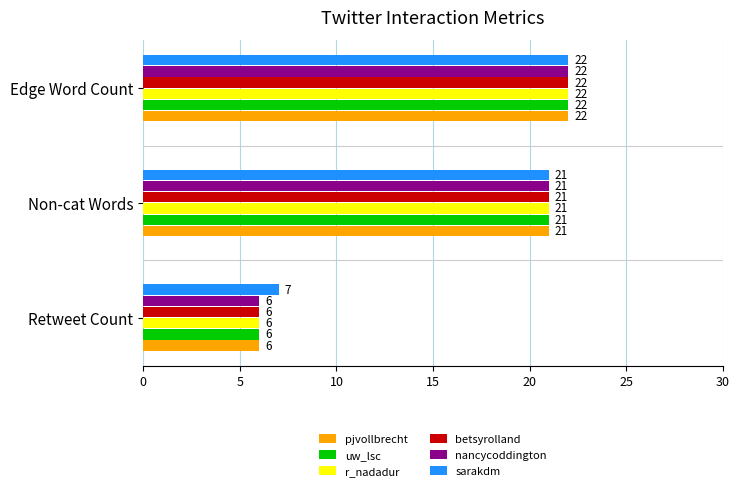

Is the value of r_nadadur at Non-cat Words greater than the value of uw_lsc at Edge Word Count?

No